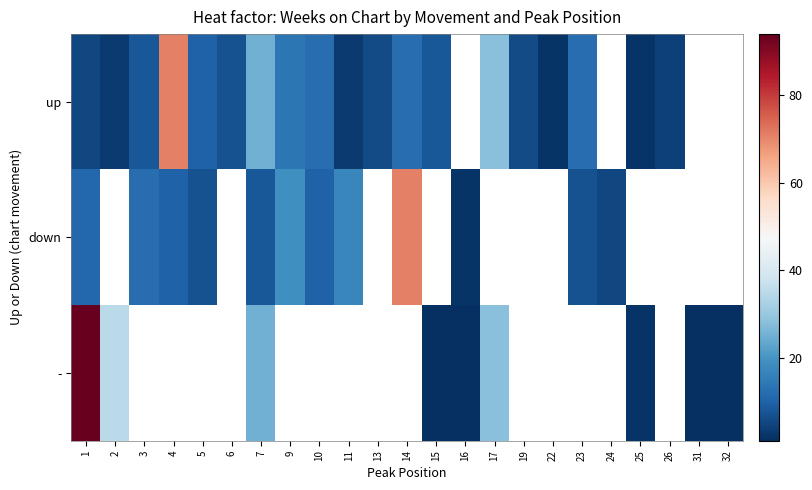

What is the sum of the row_0 values at 6 and 19?

13.0